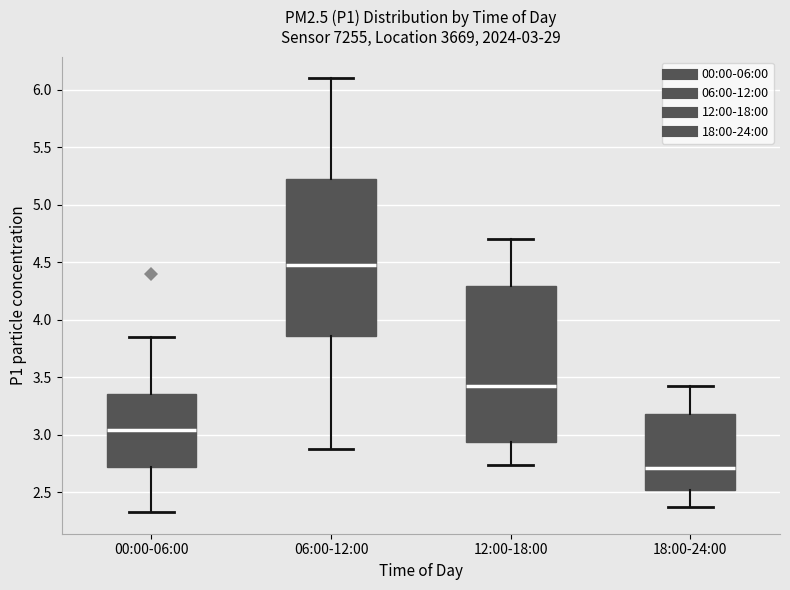

Which box's median line is the lowest?

18:00-24:00